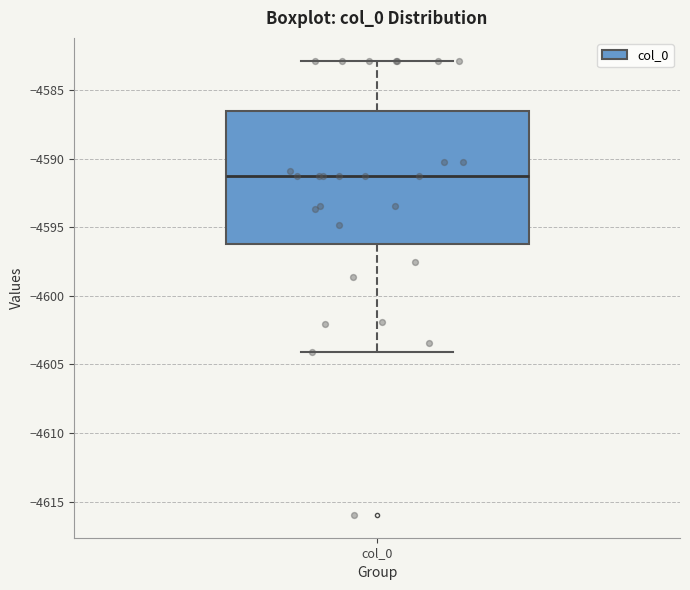

Transcribe this box plot: give where the median line is, the range the box spans, and where the two whiskers end, as read against the y-axis. The values are not printed on the chart, so give them approximately, as read against the axis.

median -4591.5, box -4596.0 to -4586.5, whiskers -4604.0 to -4583.0